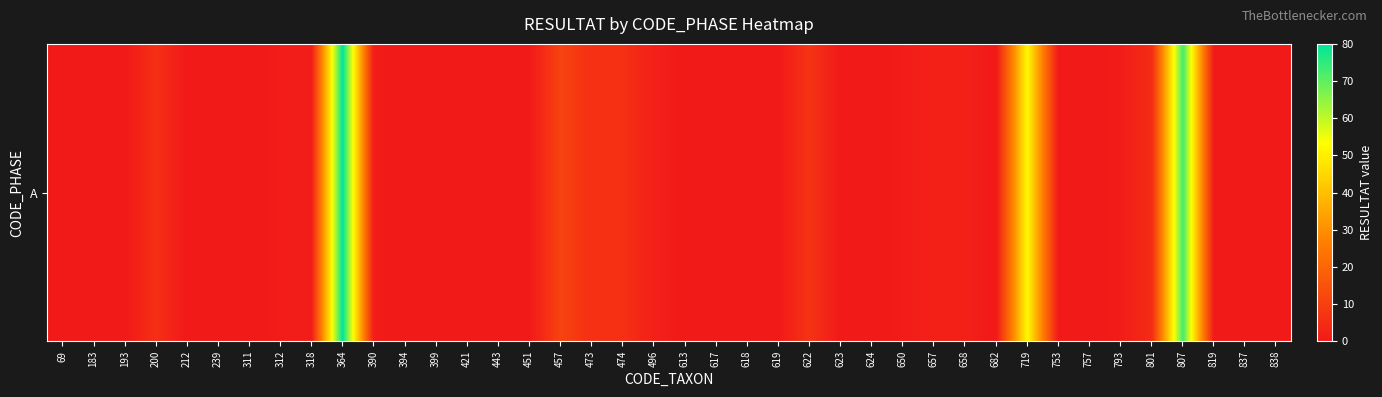

What is the greatest value displayed?

80